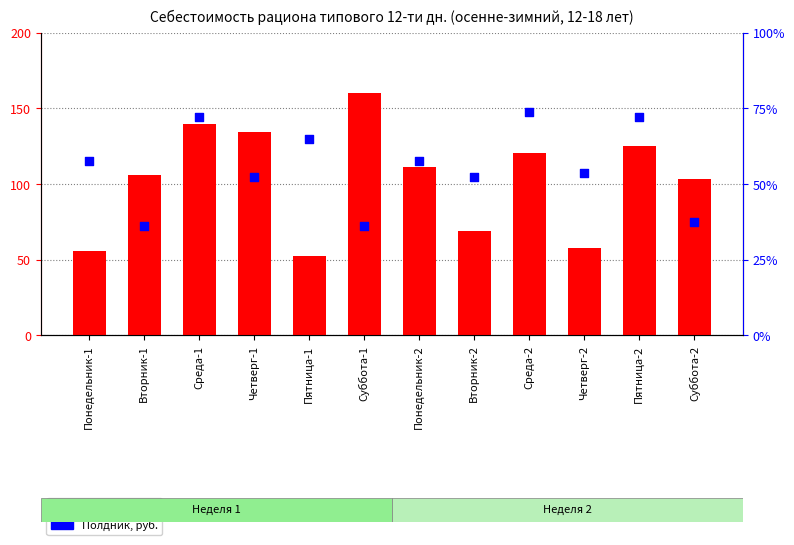

At which category is the sum across all series the highest?

Среда-1